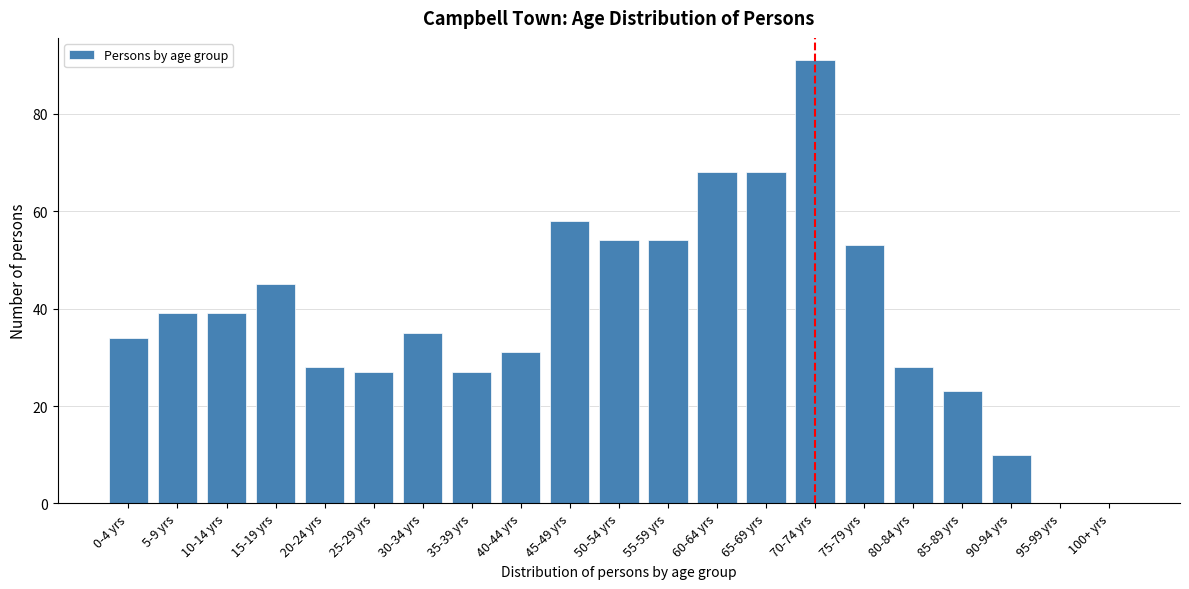

Reading left to right, list all the values displayed in this chart.

0-4 yrs=34	5-9 yrs=39	10-14 yrs=39	15-19 yrs=45	20-24 yrs=28	25-29 yrs=27	30-34 yrs=35	35-39 yrs=27	40-44 yrs=31	45-49 yrs=58	50-54 yrs=54	55-59 yrs=54	60-64 yrs=68	65-69 yrs=68	70-74 yrs=91	75-79 yrs=53	80-84 yrs=28	85-89 yrs=23	90-94 yrs=10	95-99 yrs=0	100+ yrs=0